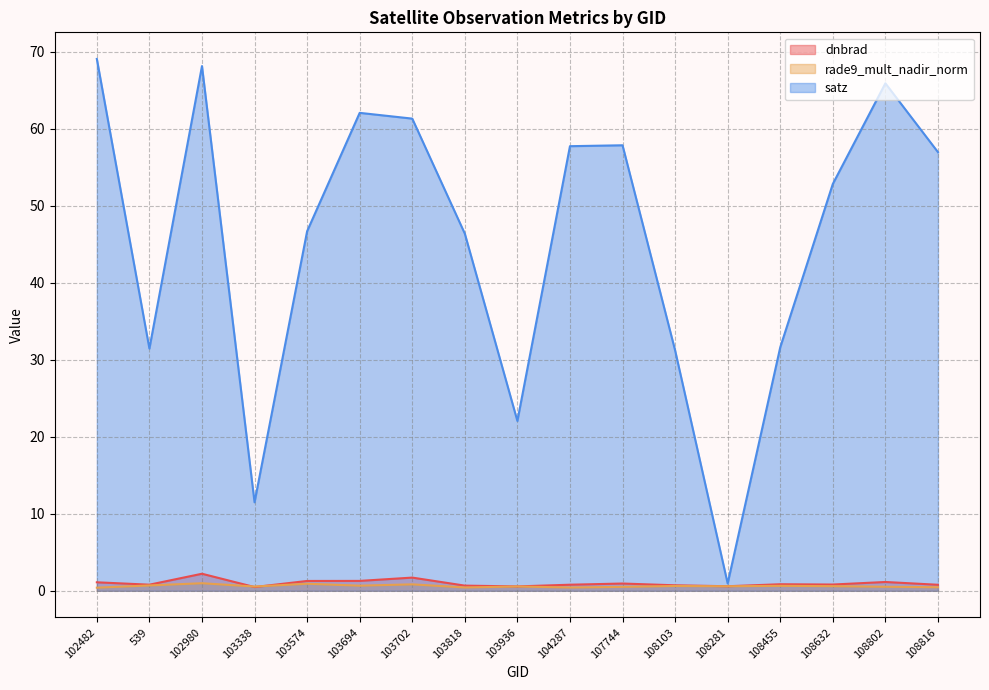

What is the difference between the highest and lowest values at 104287?

57.3